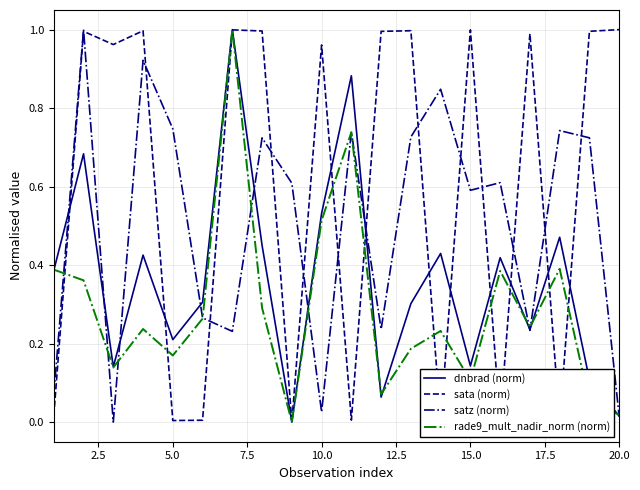

How many times do sata (norm) and satz (norm) cross each other?

13